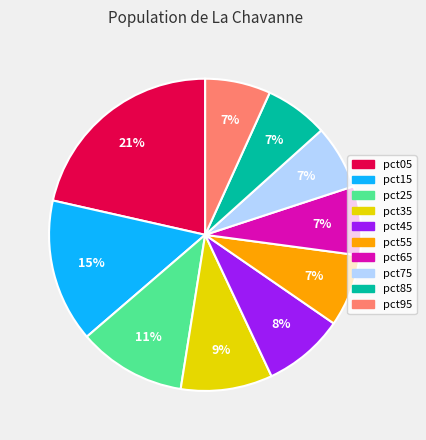

What is the largest slice in the pie chart?

pct05